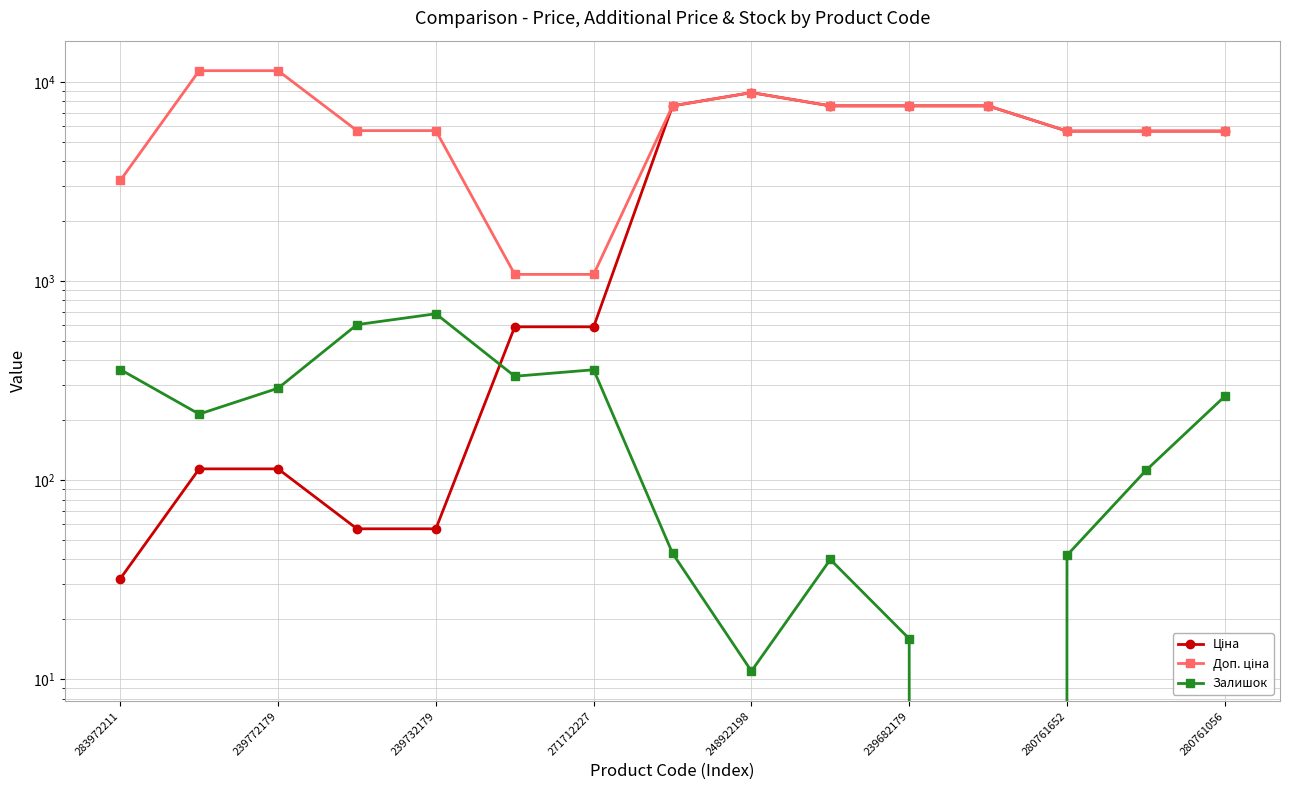

What is the label of the 8th point from the left?

280761056